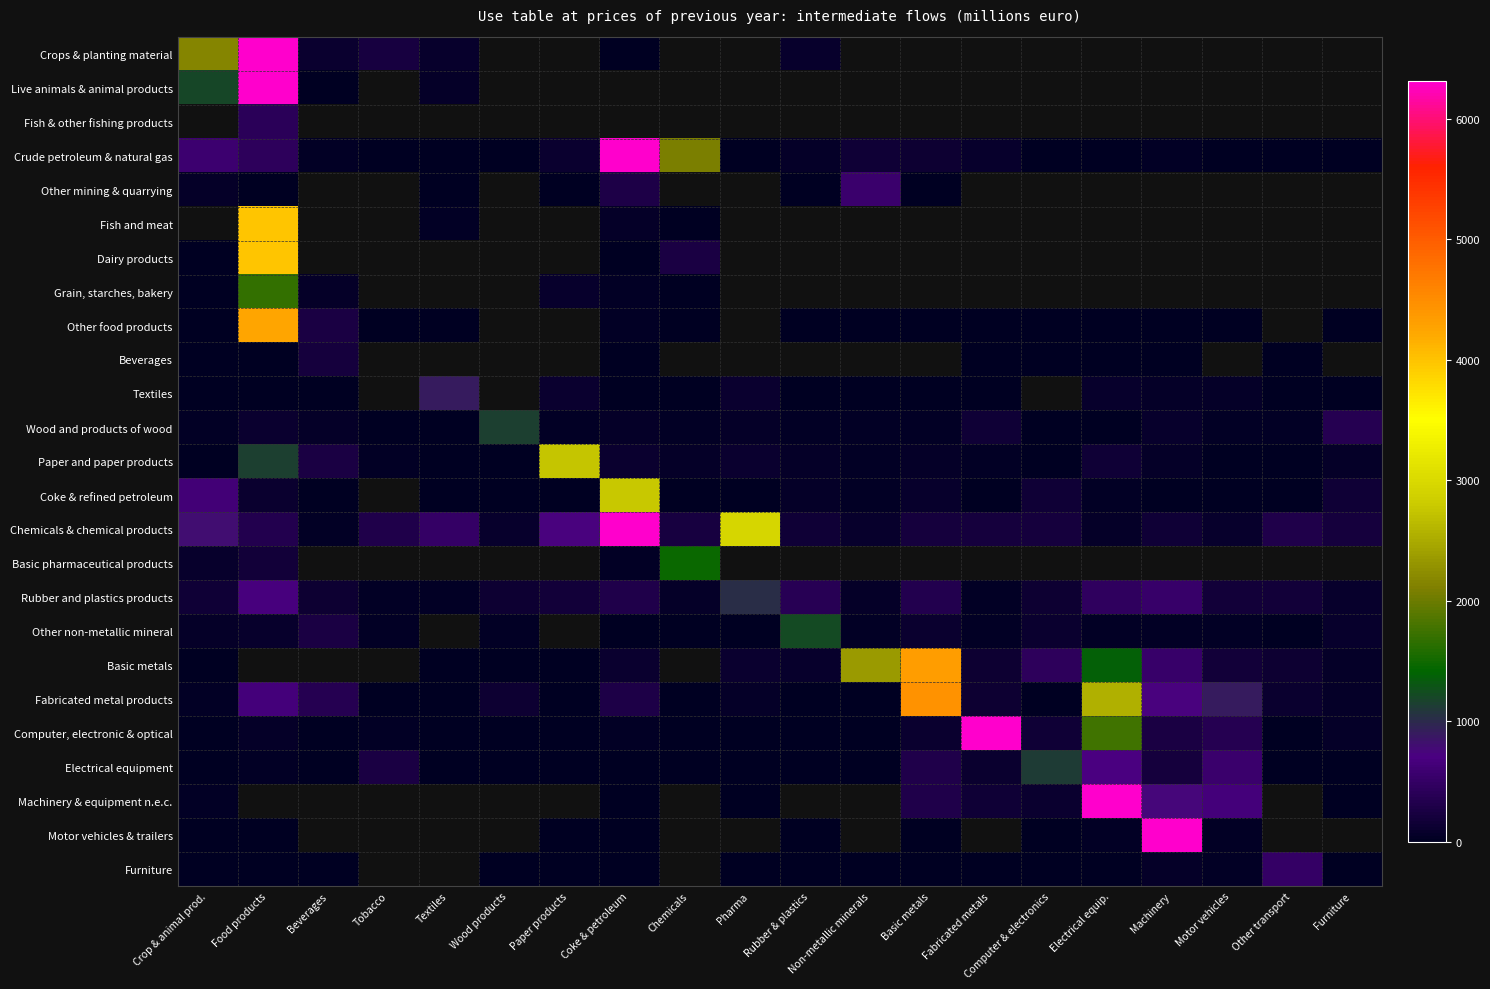

How many positive values does the Textiles series have?

17